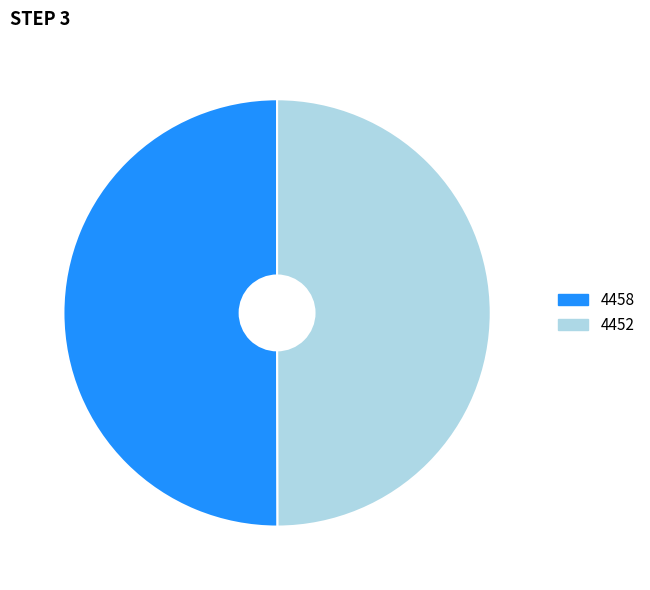

Approximately how many times larger is the value at 4452 compared to 4458?

1.0